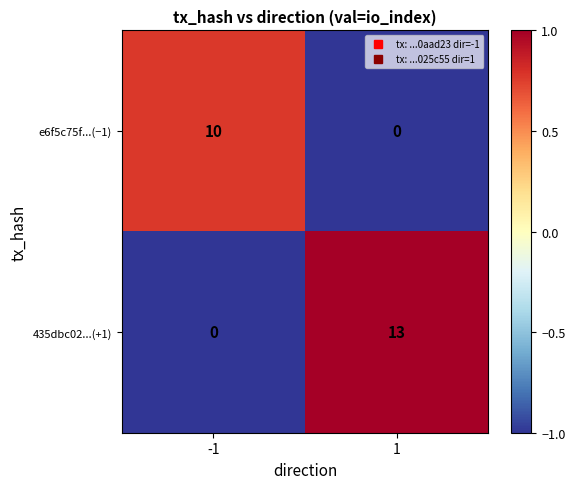

The 435dbc02...(+1) series shows 0 at -1. True or false?

True